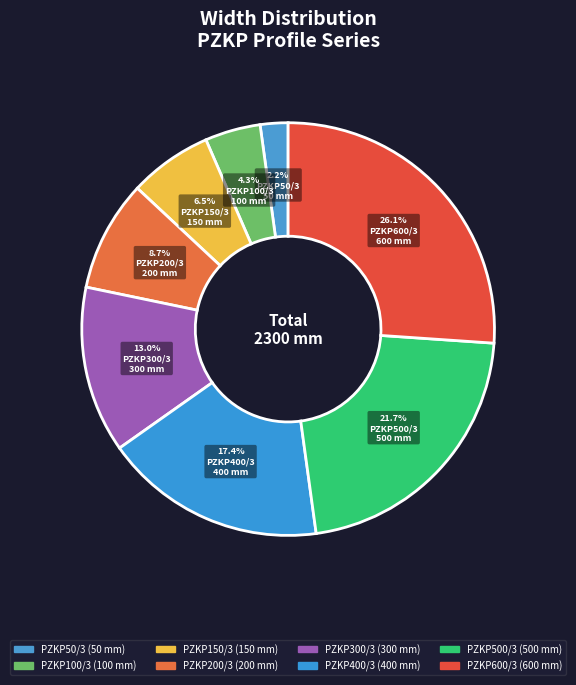

How many slices are in this pie chart?

8